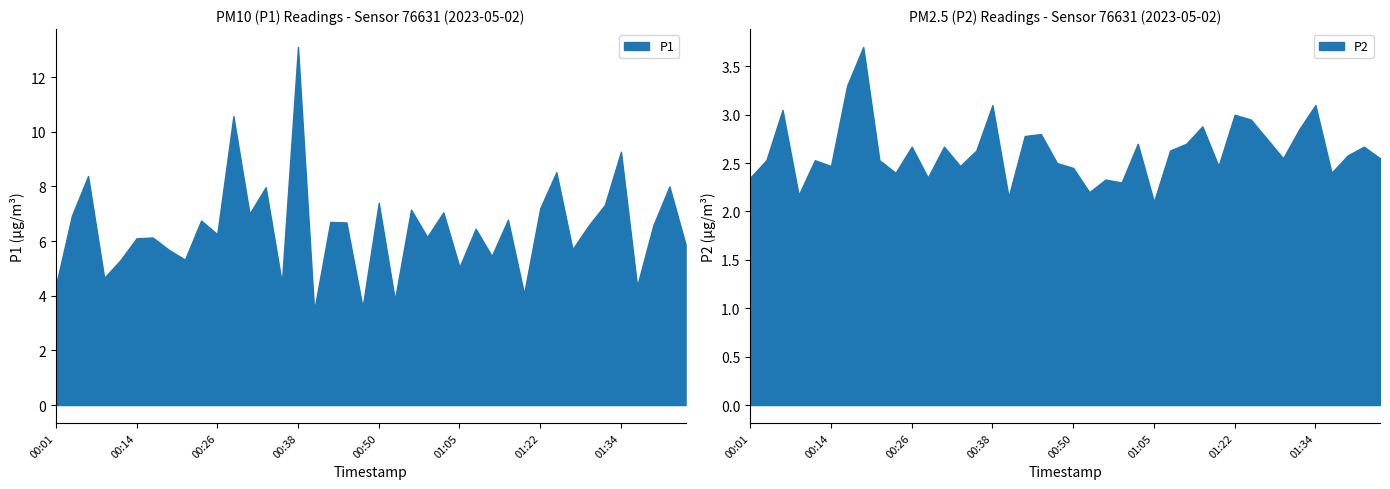

Reading right to left, extract all data points from this chart.

P1: 5.9	8.0	6.6	4.3	9.3	7.3	6.6	5.7	8.5	7.2	4.1	6.8	5.5	6.5	5.0	7.0	6.2	7.2	3.9	7.4	3.6	6.7	6.7	3.5	13.1	4.5	8.0	7.0	10.6	6.2	6.8	5.3	5.7	6.1	6.1	5.3	4.7	8.4	6.9	4.3
P2: 2.5	2.7	2.6	2.4	3.1	2.9	2.5	2.8	3.0	3.0	2.5	2.9	2.7	2.6	2.1	2.7	2.3	2.3	2.2	2.5	2.5	2.8	2.8	2.1	3.1	2.6	2.5	2.7	2.4	2.7	2.4	2.5	3.7	3.3	2.5	2.5	2.2	3.0	2.5	2.4